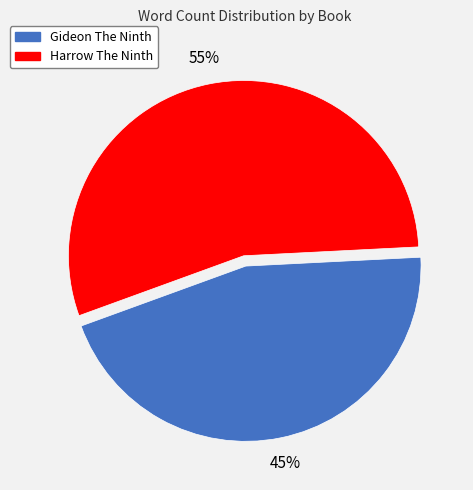

To the nearest percent, what percentage of the pie is Gideon The Ninth?

45%